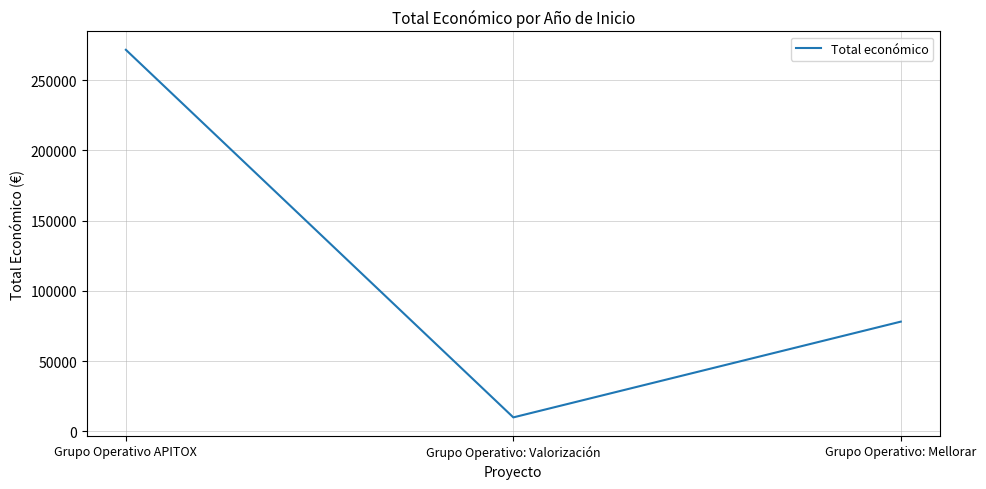

At which category does the chart reach its peak across all series?

Grupo Operativo APITOX